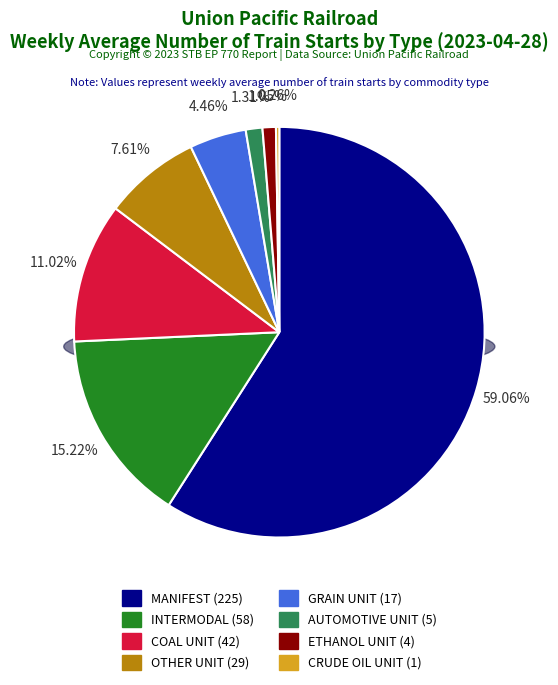

What percentage is the GRAIN UNIT slice, to the nearest percent?

4%